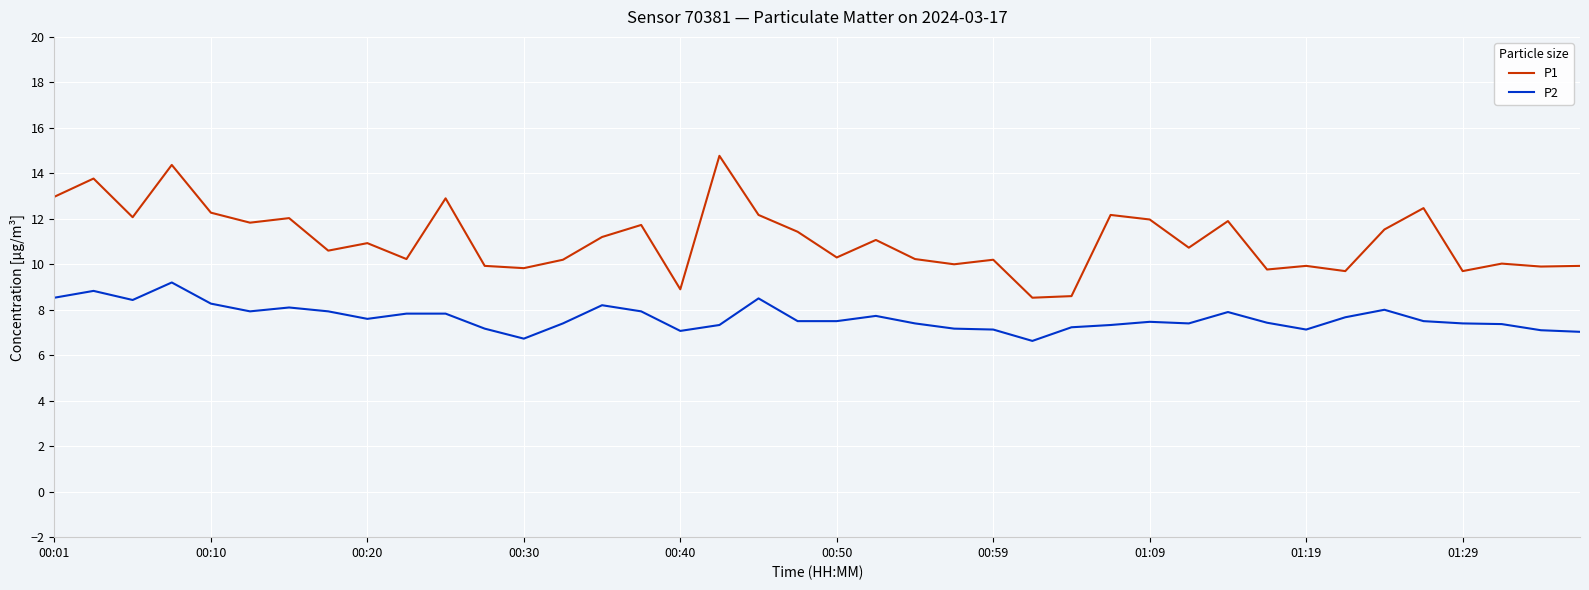

Rank the series by their average value, from highest to lowest.

P1, P2